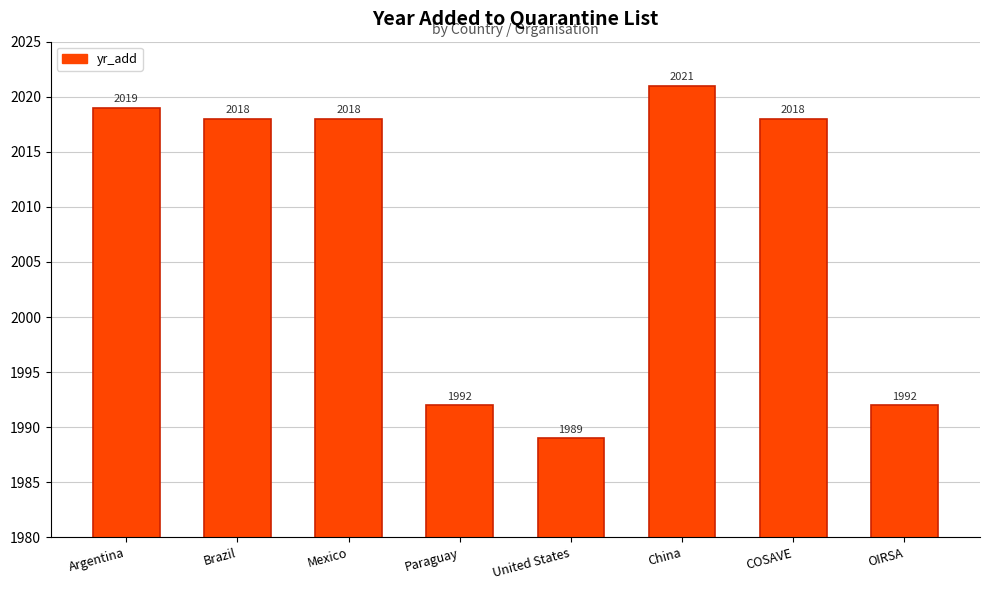

What position from the left is China?

6